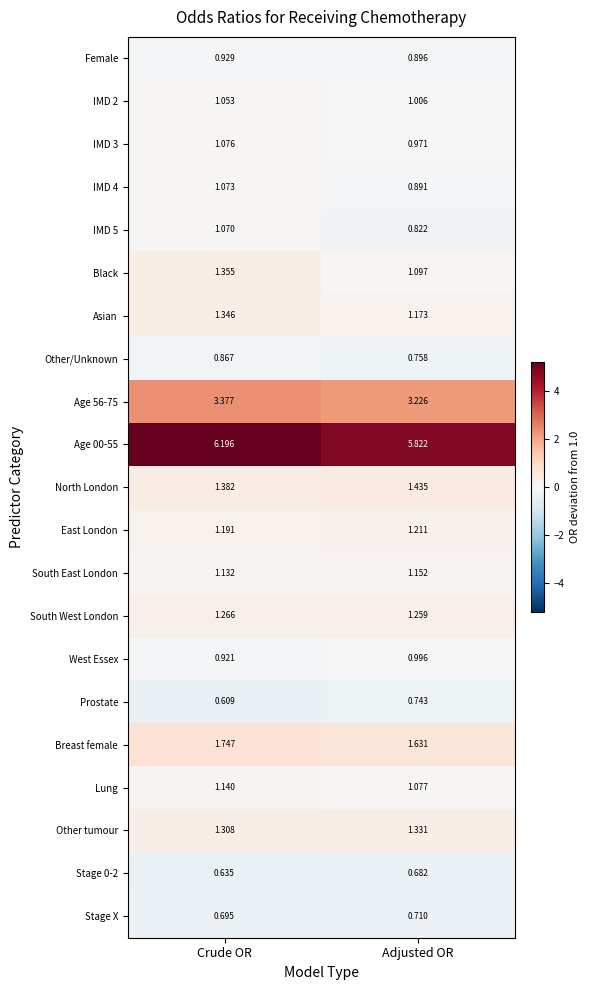

At which category is the sum across all series the highest?

Crude OR